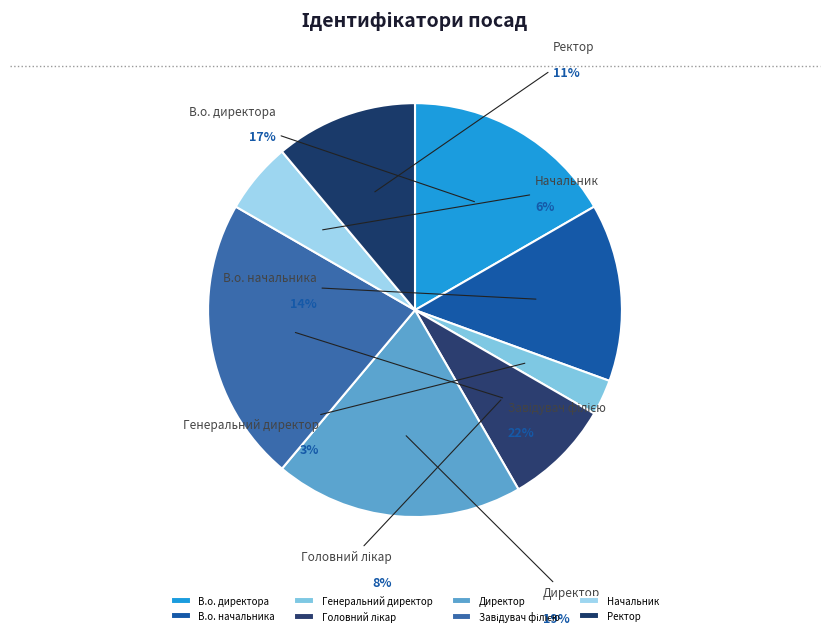

What is the total percentage of Директор and В.о. директора?

36.1%